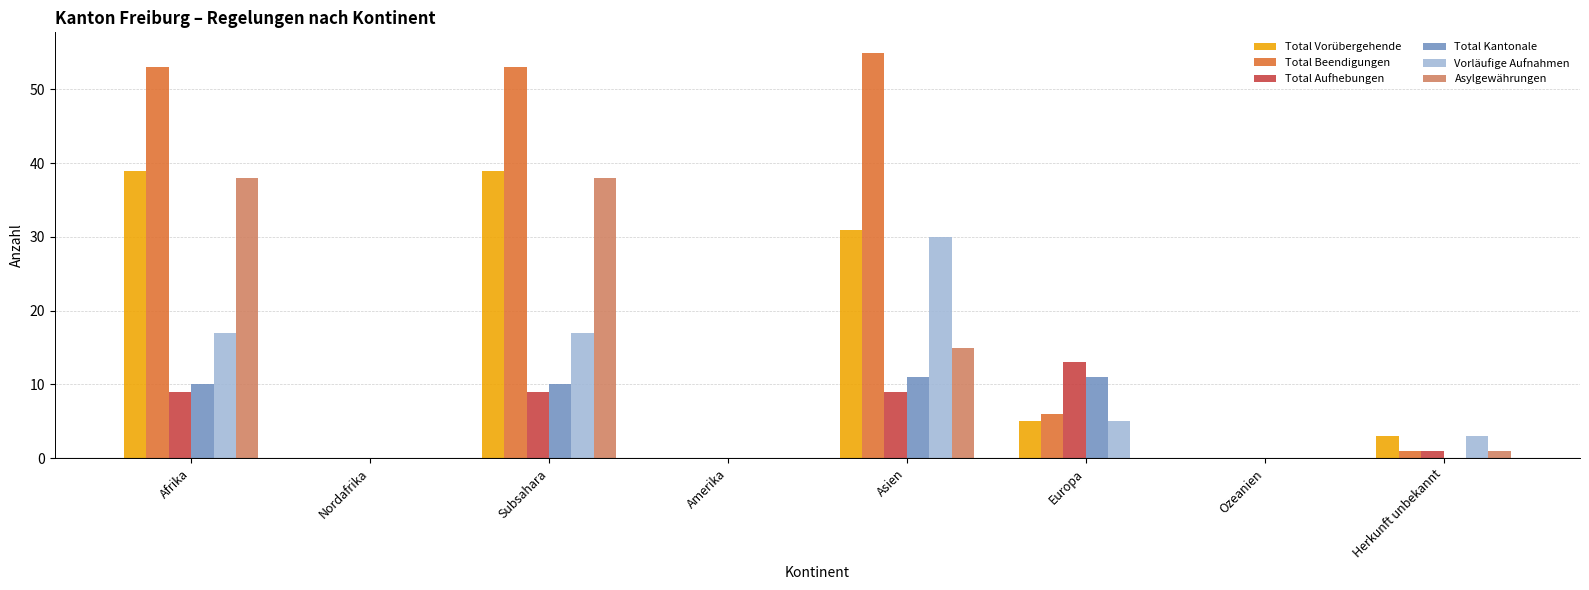

What is the spread (max minus min) of values at Subsahara?

44